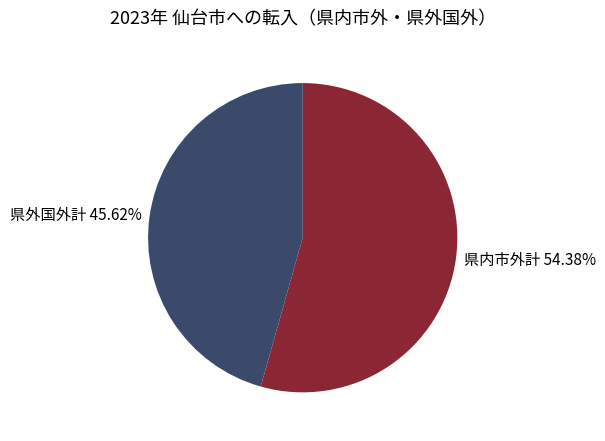

What percentage do 県外国外計 and 県内市外計 together represent?

100.0%